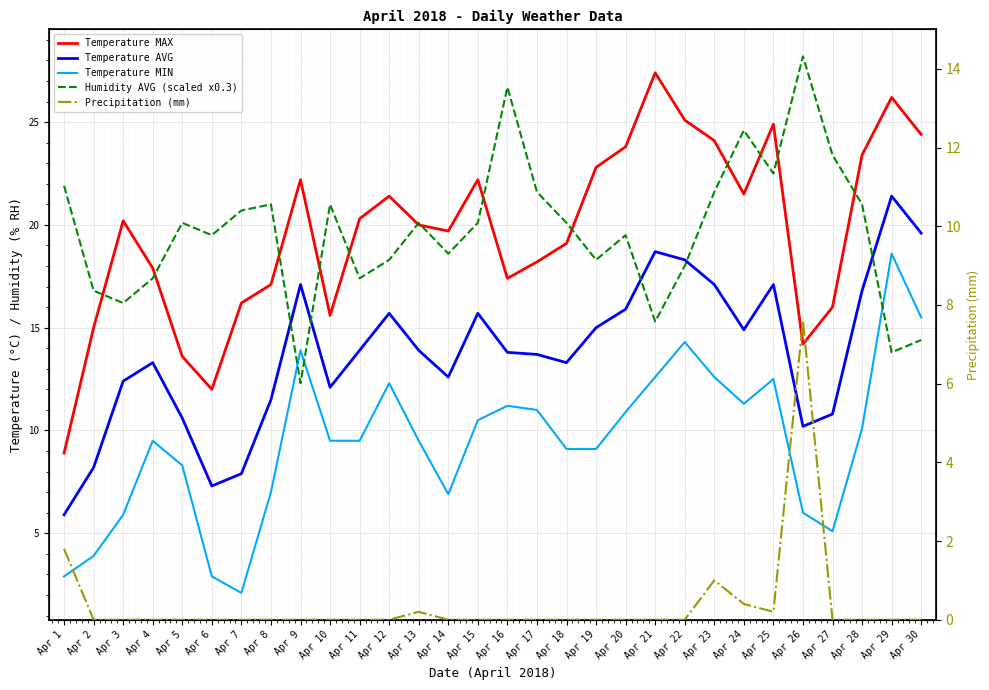

Reading left to right, list all the values displayed in this chart.

Temperature MAX: 8.9	15.0	20.2	17.9	13.6	12.0	16.2	17.1	22.2	15.6	20.3	21.4	20.0	19.7	22.2	17.4	18.2	19.1	22.8	23.8	27.4	25.1	24.1	21.5	24.9	14.2	16.0	23.4	26.2	24.4
Temperature AVG: 5.9	8.2	12.4	13.3	10.6	7.3	7.9	11.5	17.1	12.1	13.9	15.7	13.9	12.6	15.7	13.8	13.7	13.3	15.0	15.9	18.7	18.3	17.1	14.9	17.1	10.2	10.8	16.8	21.4	19.6
Temperature MIN: 2.9	3.9	5.9	9.5	8.3	2.9	2.1	7.0	13.9	9.5	9.5	12.3	9.5	6.9	10.5	11.2	11.0	9.1	9.1	10.9	12.6	14.3	12.6	11.3	12.5	6.0	5.1	10.1	18.6	15.5
Humidity AVG (scaled x0.3): 21.9	16.8	16.2	17.4	20.1	19.5	20.7	21.0	12.3	21.0	17.4	18.3	20.1	18.6	20.1	26.7	21.6	20.1	18.3	19.5	15.3	18.0	21.6	24.6	22.5	28.2	23.4	21.0	13.8	14.4
Precipitation (mm): 1.8	0.0	0.0	0.0	0.0	0.0	0.0	0.0	0.0	0.0	0.0	0.0	0.2	0.0	0.0	0.0	0.0	0.0	0.0	0.0	0.0	0.0	1.0	0.4	0.2	7.6	0.0	0.0	0.0	0.0